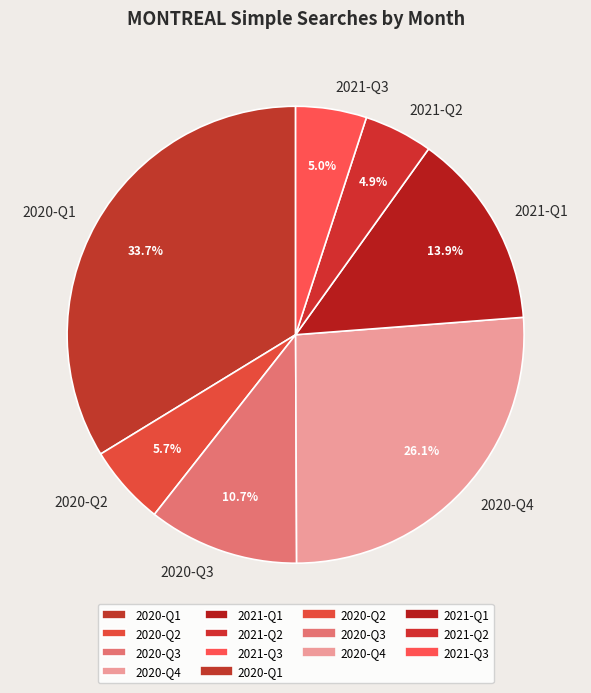

Count the number of slices in the pie.

7